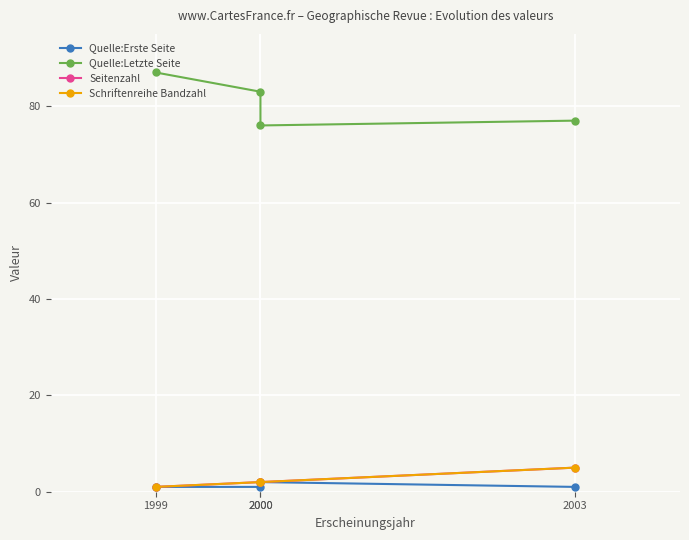

What is the maximum value shown in the chart?

87